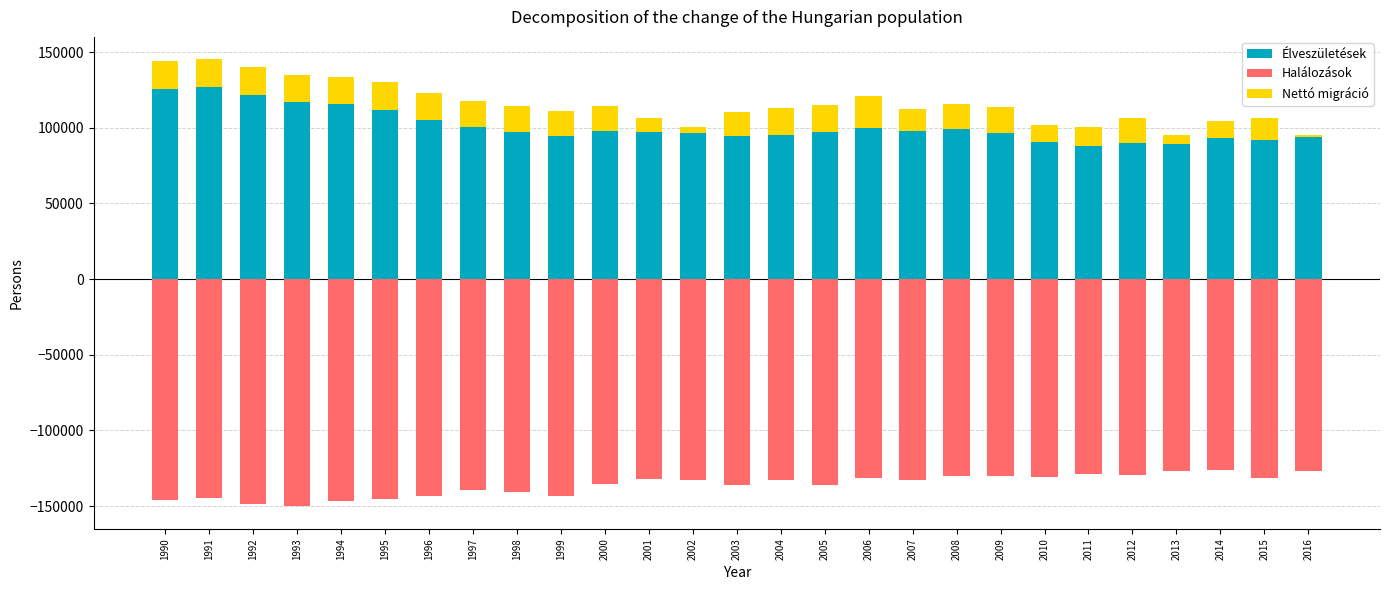

What is the smallest value displayed?

-150244